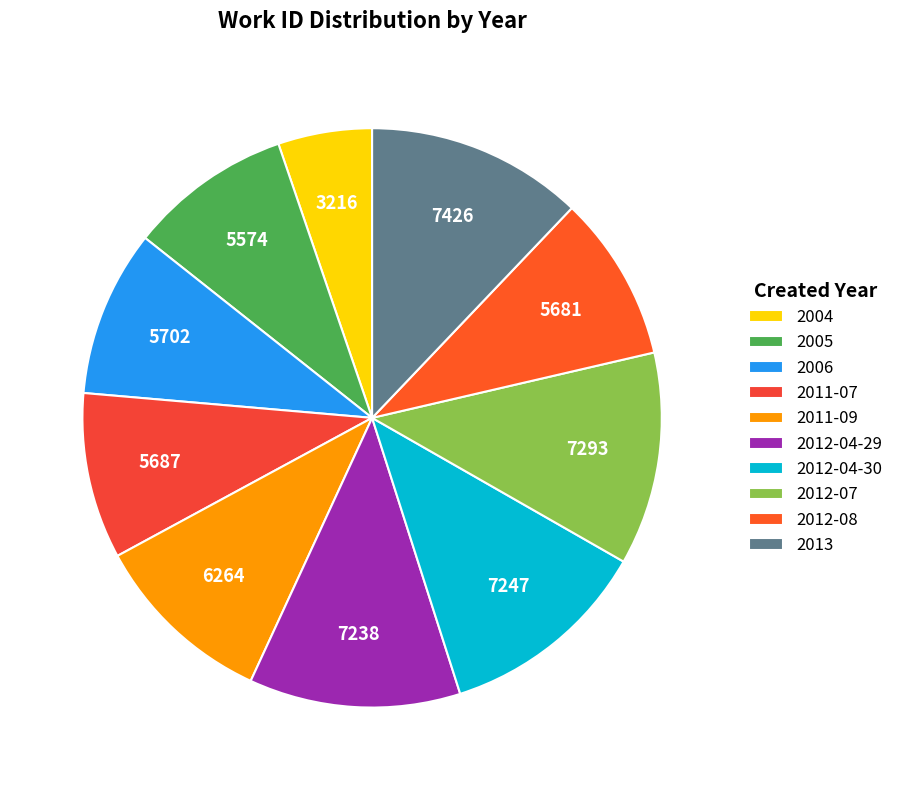

Which category has the smallest portion of the pie?

2004